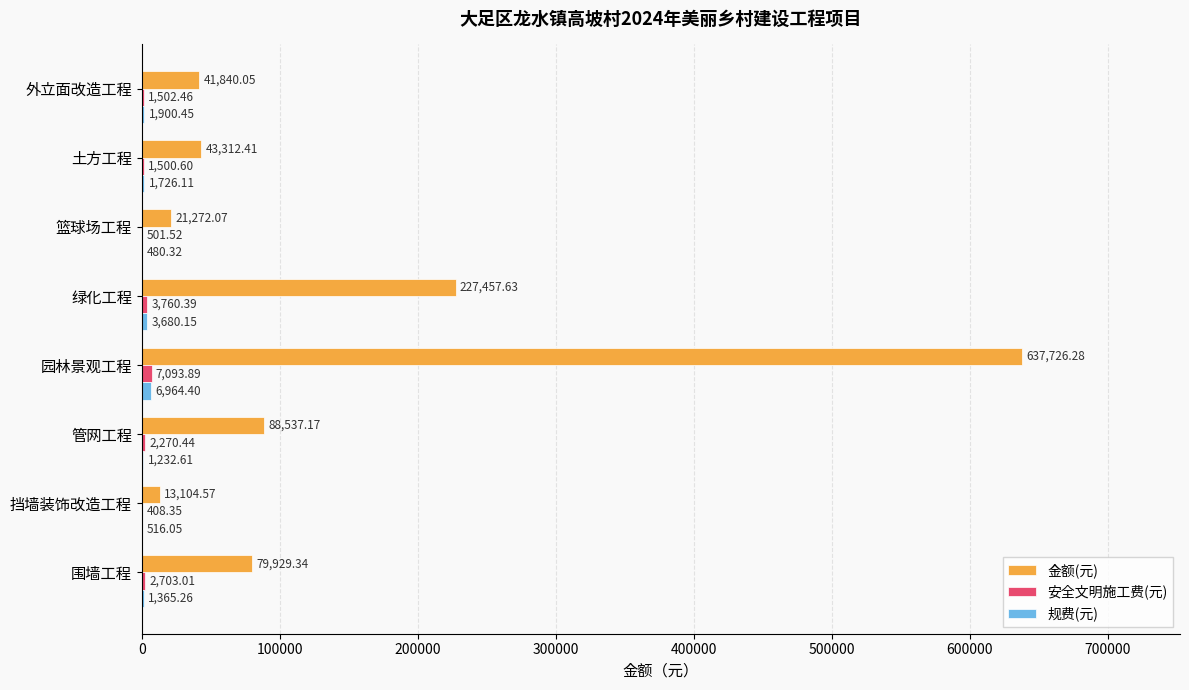

Which category has the highest value across all series?

园林景观工程